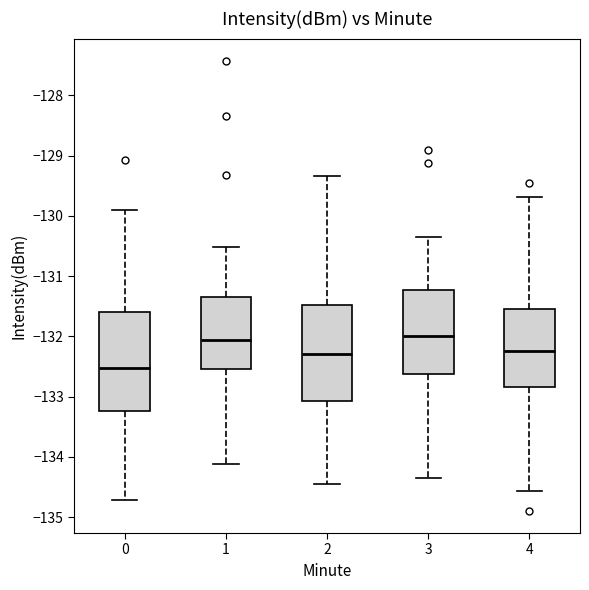

Reading left to right, transcribe this box plot: for each box, give where its median line is, the range the box spans, and where its two whiskers end, as read against the y-axis. The values are not printed on the chart, so give them approximately, as read against the axis.

0: median -132.5, box -133.2 to -131.6, whiskers -134.7 to -129.9
1: median -132.1, box -132.5 to -131.3, whiskers -134.1 to -130.5
2: median -132.3, box -133.1 to -131.5, whiskers -134.5 to -129.3
3: median -132.0, box -132.6 to -131.2, whiskers -134.3 to -130.3
4: median -132.2, box -132.8 to -131.5, whiskers -134.6 to -129.7